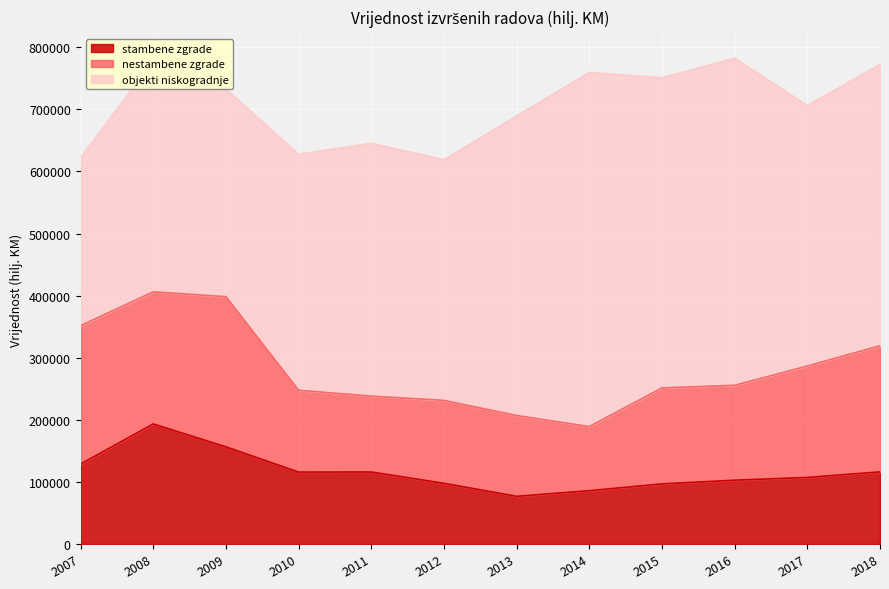

How many values in the nestambene zgrade series are below 154532?

6